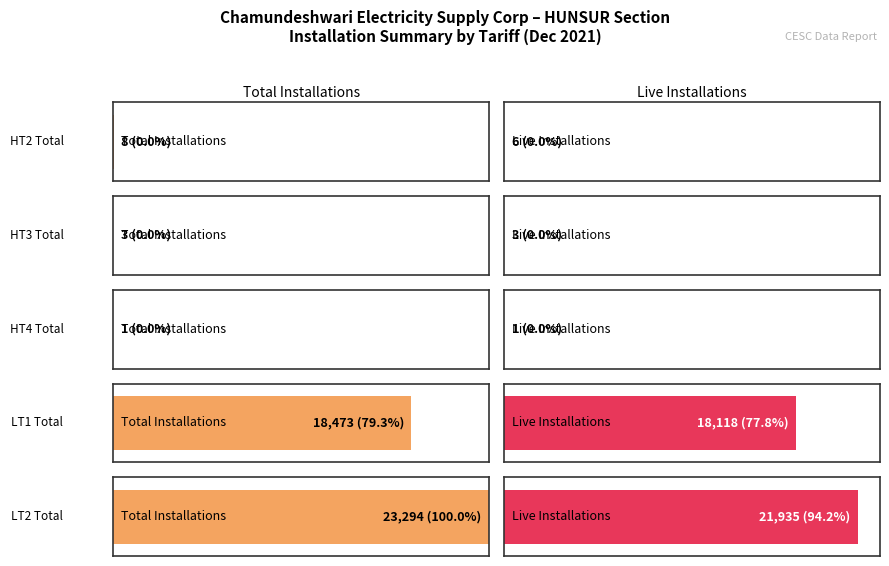

Does the chart contain stacked bars?

No